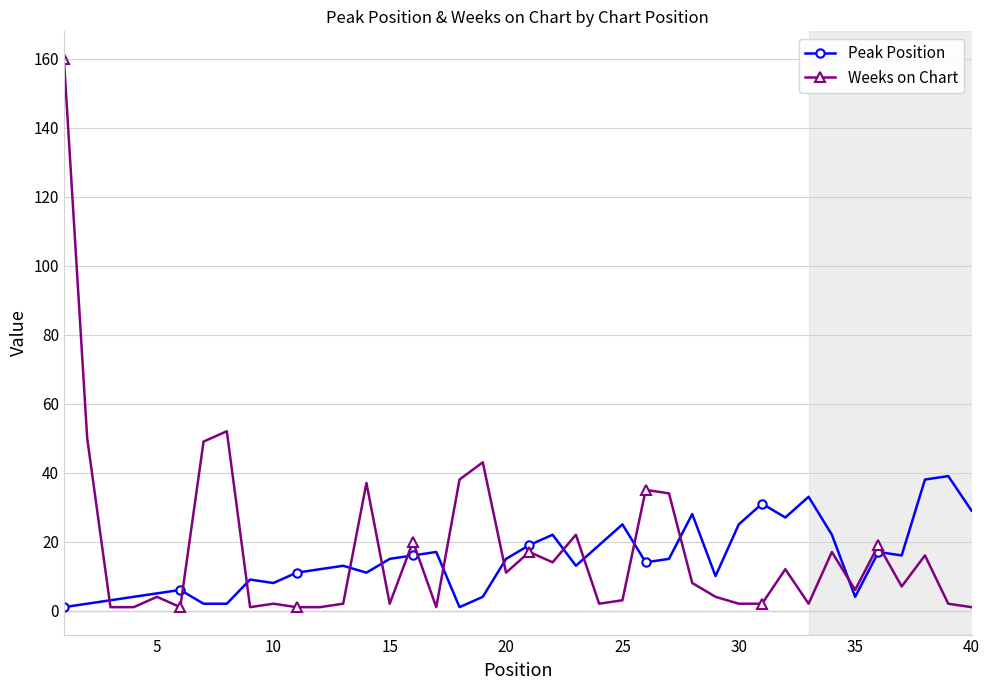

Which series has the largest range (max minus min)?

Weeks on Chart